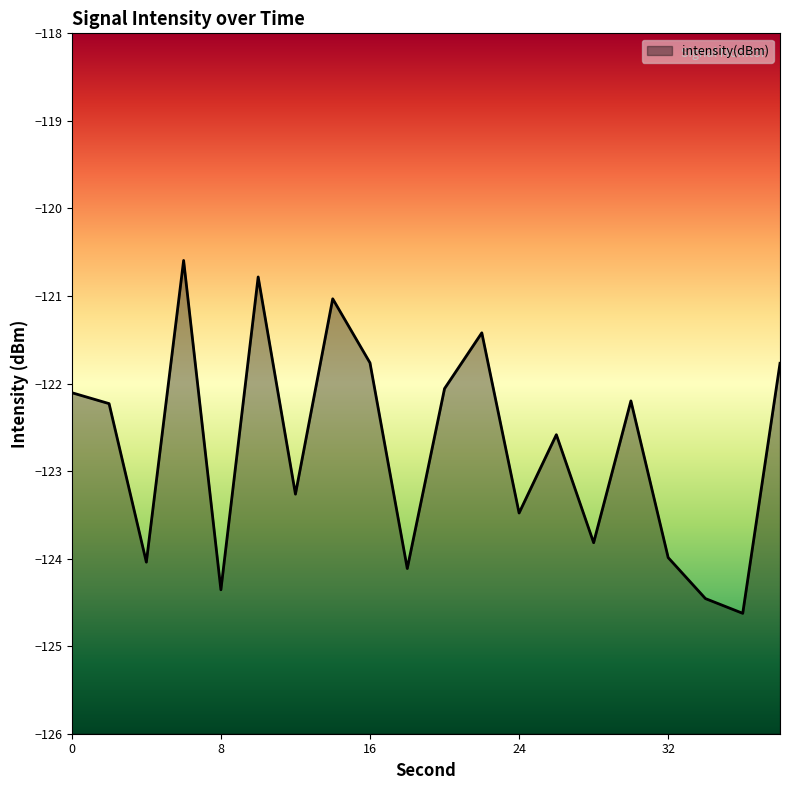

How many data points does each series have?

20